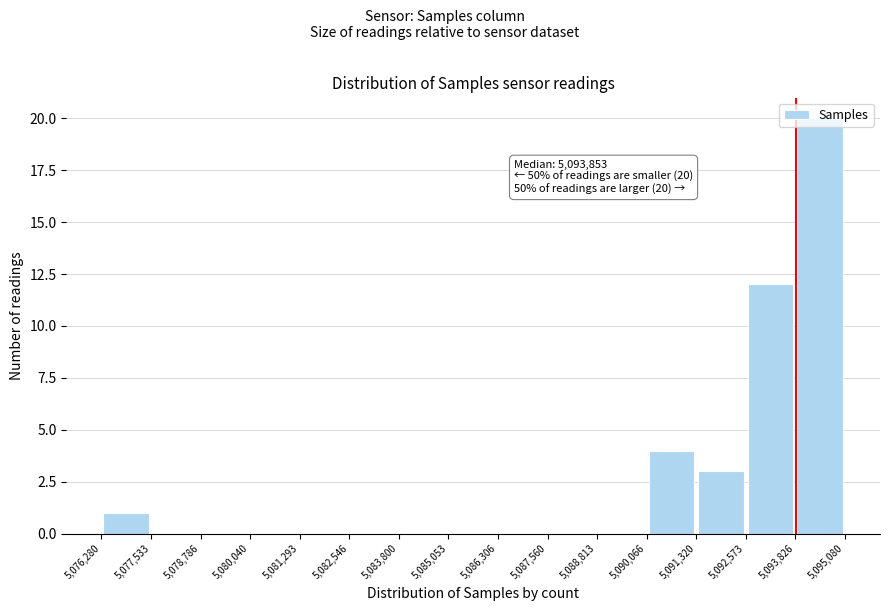

Over which range of the x-axis is the bar tallest?

5,093,826 to 5,095,080